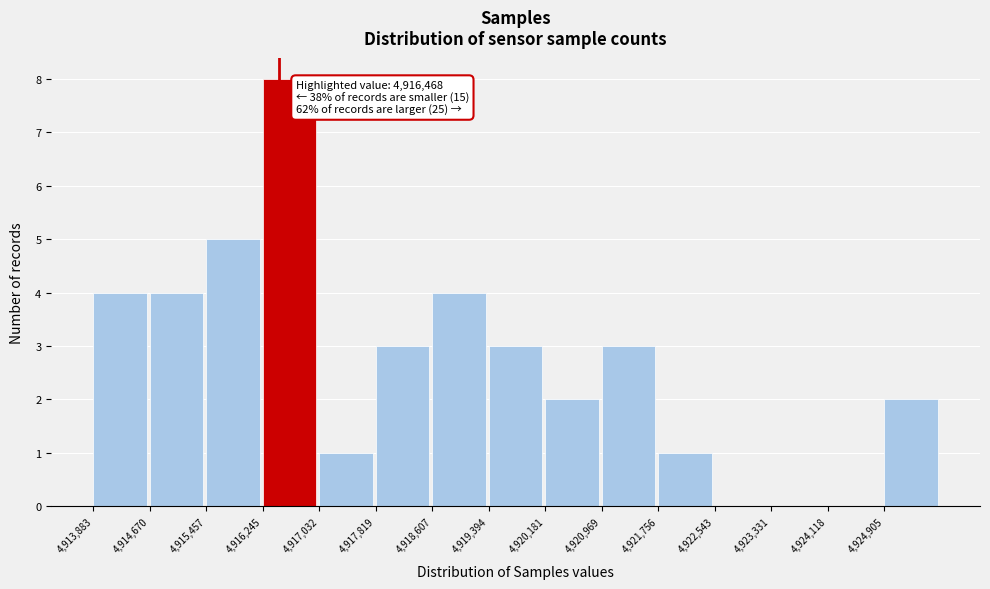

Which range on the x-axis has the tallest bar?

4916200 to 4917000